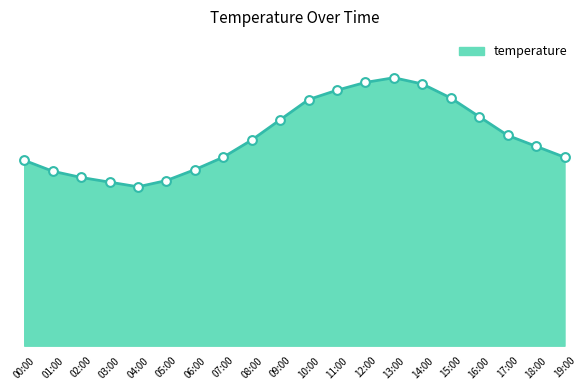

Approximately how many times larger is the value at 14:00 compared to 18:00?

1.3